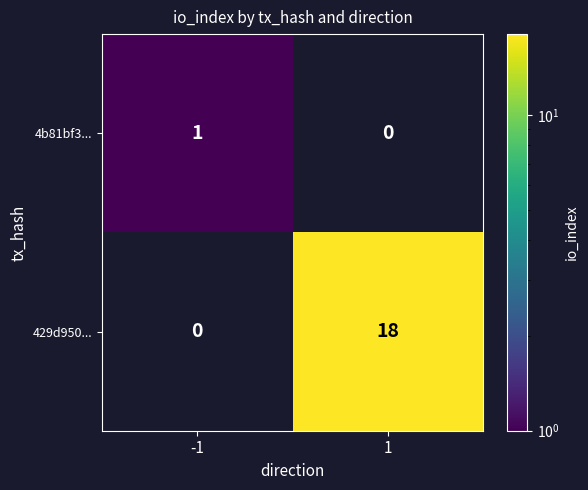

Rank the series at -1 from highest to lowest value.

4b81bf3..., 429d950...